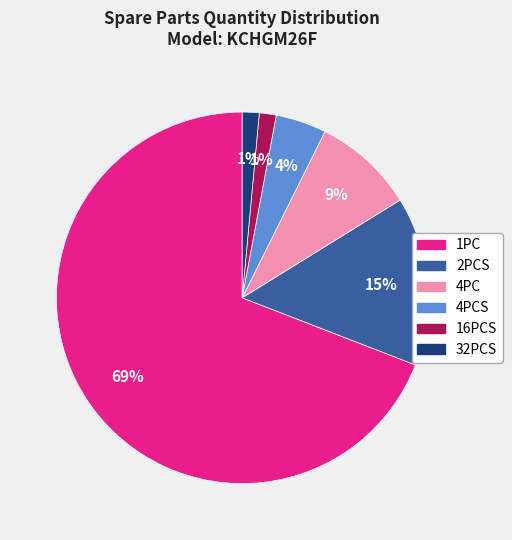

To the nearest percent, what is the average slice percentage?

17%